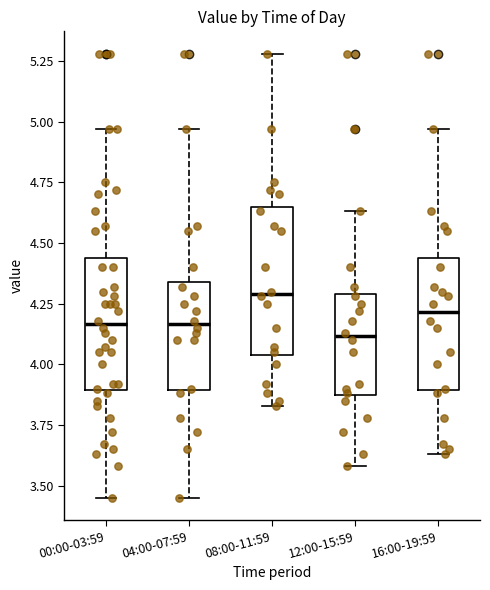

Comparing the boxes themselves (not the whiskers), which one is the tallest?

08:00-11:59